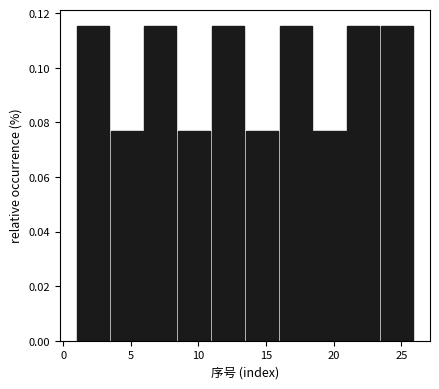

Reading left to right, list every bar in this chart as the range it spans on the x-axis followed by its height. The values are not printed on the chart, so give them approximately, as read against the axis.

1.0 to 3.5: 0.116
3.5 to 6.0: 0.076
6.0 to 8.5: 0.116
8.5 to 11.0: 0.076
11.0 to 13.5: 0.116
13.5 to 16.0: 0.076
16.0 to 18.5: 0.116
18.5 to 21.0: 0.076
21.0 to 23.5: 0.116
23.5 to 26.0: 0.116